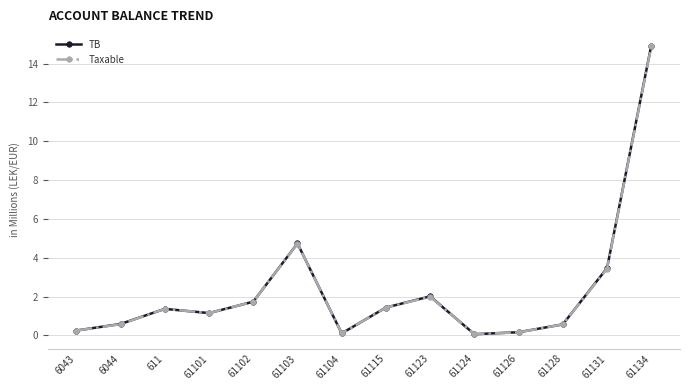

At which label is Taxable closest to 7?

61103